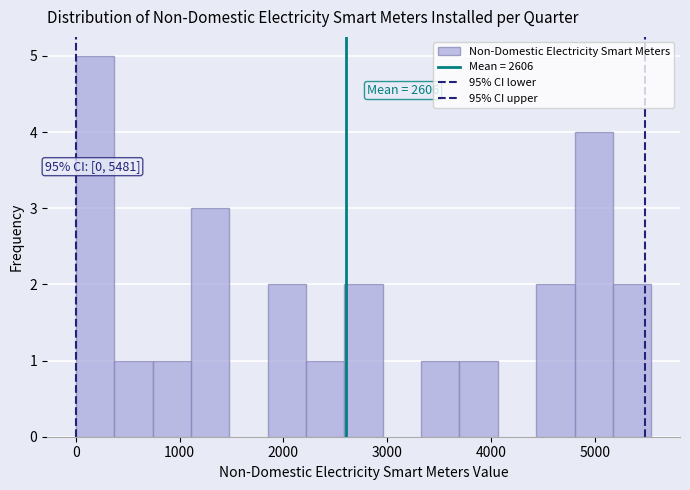

Read against the x-axis, roughly where is the centre of the tallest bar?

200